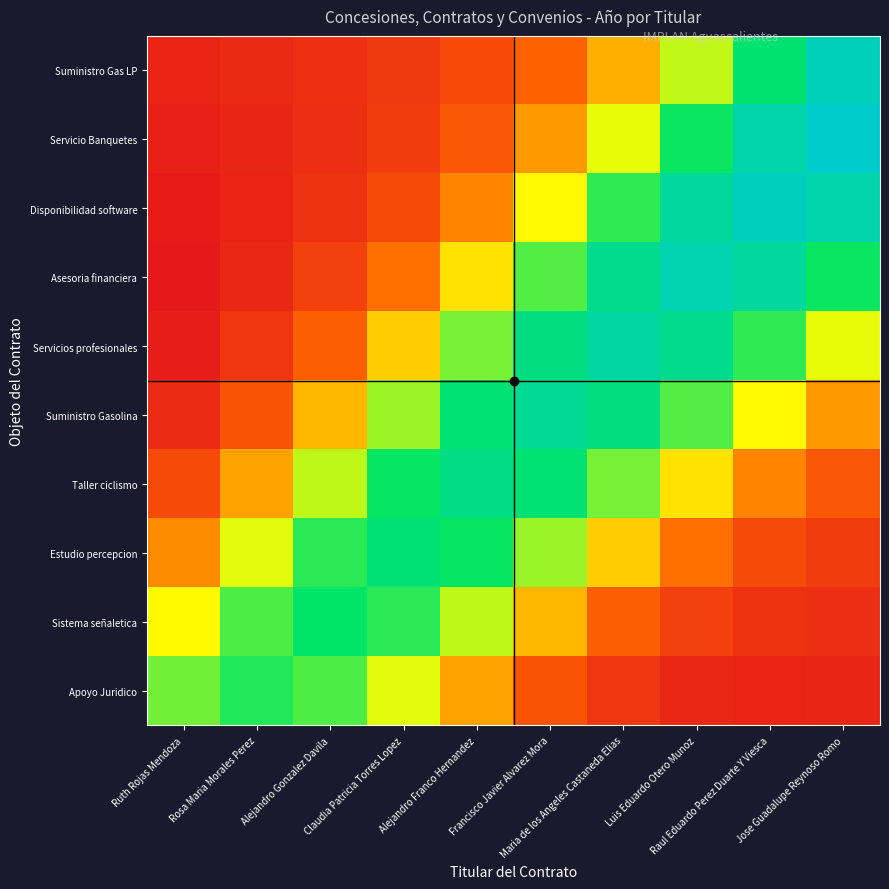

Which label corresponds to the smallest value in the chart?

Ruth Rojas Mendoza